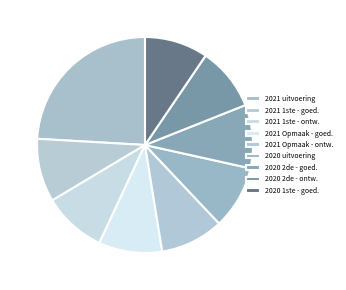

Which slice is the smallest?

2021 1ste aanpassing - goedgekeurd